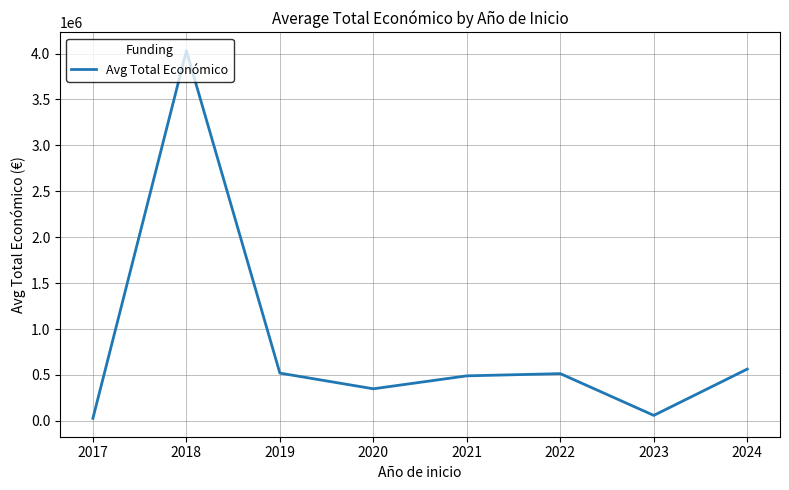

What is the difference between the maximum and minimum values?

4003556